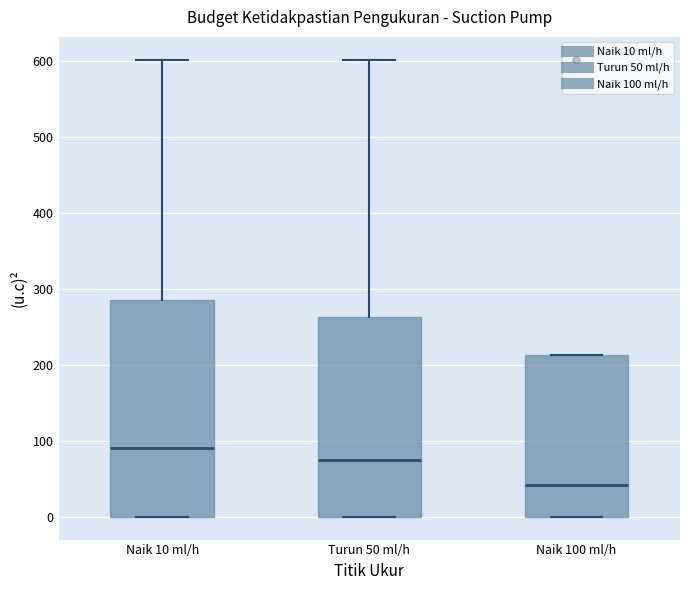

Which box is the tallest, from its lower edge to its upper edge?

Naik 10 ml/h